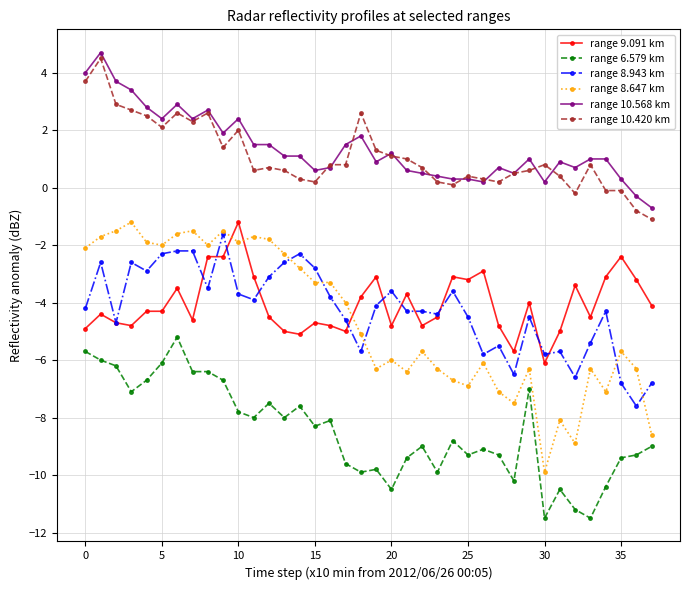

What is the minimum value shown in the chart?

-11.5